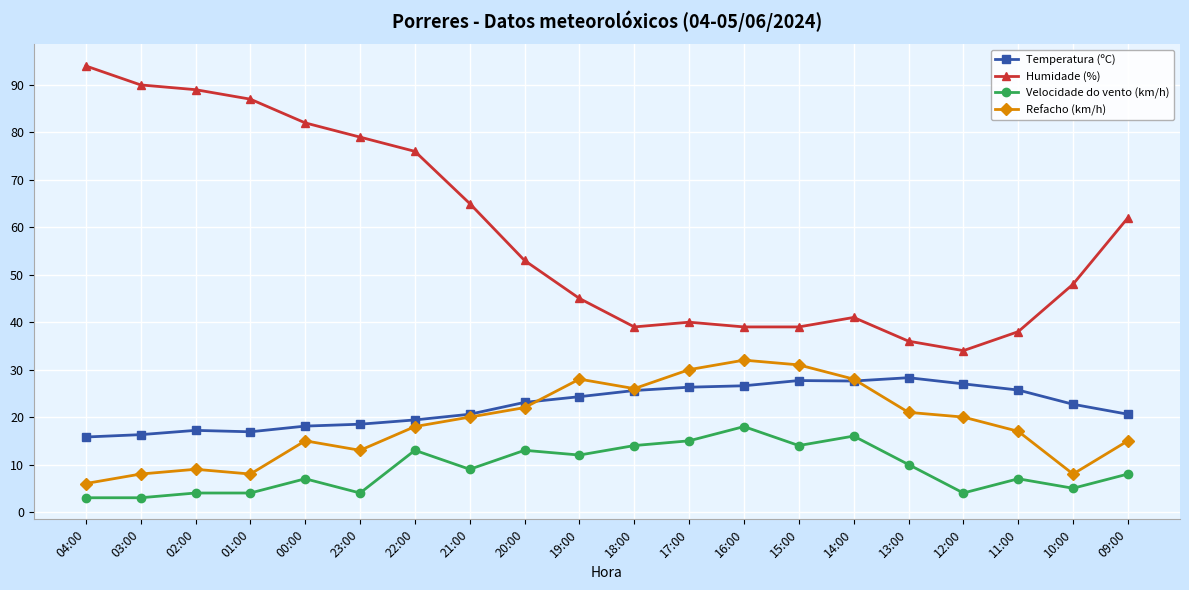

The Temperatura (ºC) series shows 39.7 at 12:00. True or false?

False